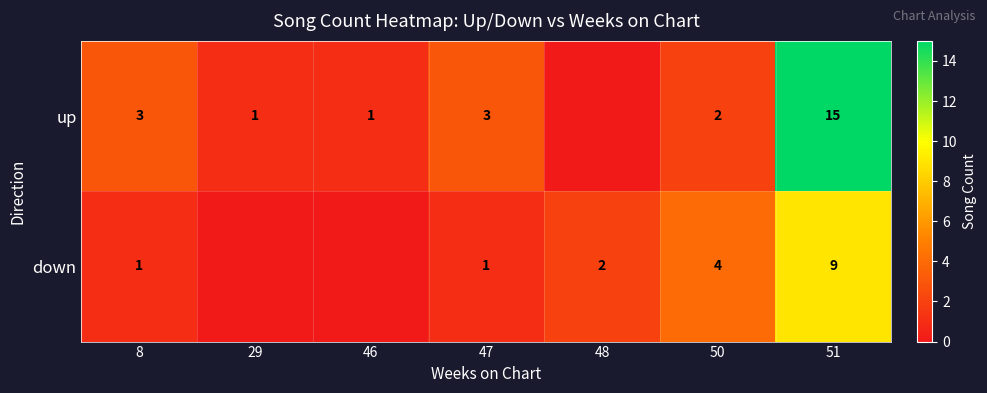

What is the difference between the down values at 48 and 8?

1